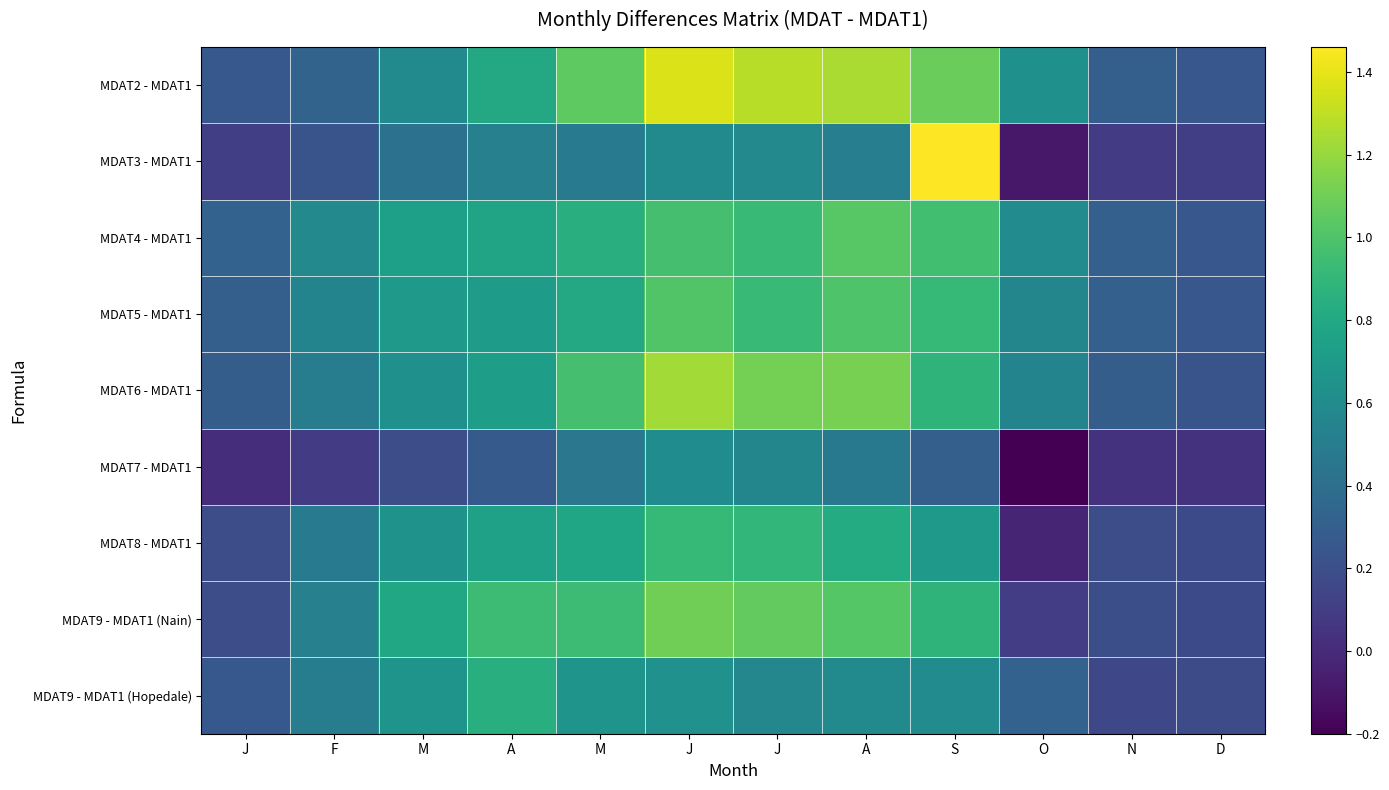

Reading left to right, list all the values displayed in this chart.

MDAT2 - MDAT1: J=0.3	F=0.3	M=0.6	A=0.8	M=1.1	J=1.4	J=1.3	A=1.2	S=1.1	O=0.6	N=0.3	D=0.2
MDAT3 - MDAT1: J=0.1	F=0.2	M=0.4	A=0.5	M=0.5	J=0.6	J=0.6	A=0.5	S=1.5	O=-0.1	N=0.1	D=0.1
MDAT4 - MDAT1: J=0.3	F=0.6	M=0.7	A=0.8	M=0.8	J=1.0	J=0.9	A=1.0	S=1.0	O=0.6	N=0.3	D=0.2
MDAT5 - MDAT1: J=0.3	F=0.6	M=0.7	A=0.7	M=0.8	J=1.0	J=0.9	A=1.0	S=0.9	O=0.6	N=0.3	D=0.2
MDAT6 - MDAT1: J=0.3	F=0.5	M=0.6	A=0.7	M=1.0	J=1.2	J=1.1	A=1.1	S=0.9	O=0.6	N=0.3	D=0.2
MDAT7 - MDAT1: J=0.0	F=0.1	M=0.2	A=0.3	M=0.5	J=0.6	J=0.6	A=0.5	S=0.3	O=-0.2	N=0.0	D=0.0
MDAT8 - MDAT1: J=0.2	F=0.5	M=0.7	A=0.8	M=0.8	J=0.9	J=0.9	A=0.8	S=0.7	O=-0.0	N=0.2	D=0.2
MDAT9 - MDAT1 (Nain): J=0.2	F=0.5	M=0.8	A=0.9	M=0.9	J=1.1	J=1.1	A=1.0	S=0.9	O=0.1	N=0.2	D=0.2
MDAT9 - MDAT1 (Hopedale): J=0.3	F=0.5	M=0.7	A=0.8	M=0.7	J=0.6	J=0.6	A=0.6	S=0.6	O=0.3	N=0.2	D=0.2